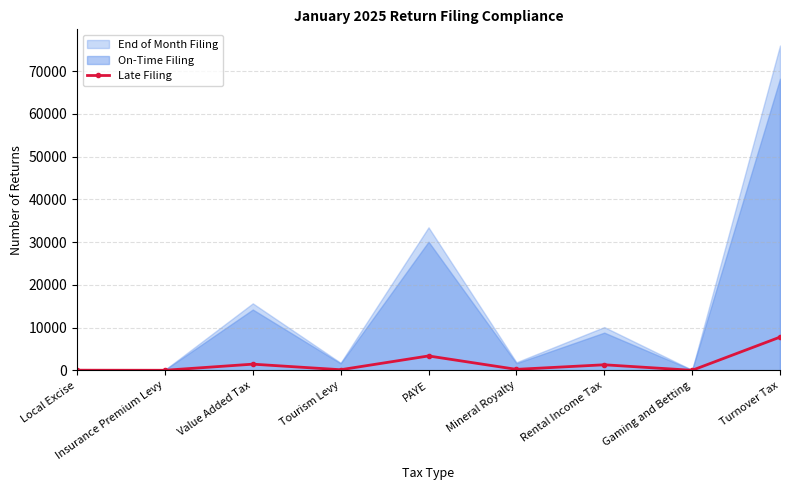

At which label does Late Filing reach its peak?

Turnover Tax